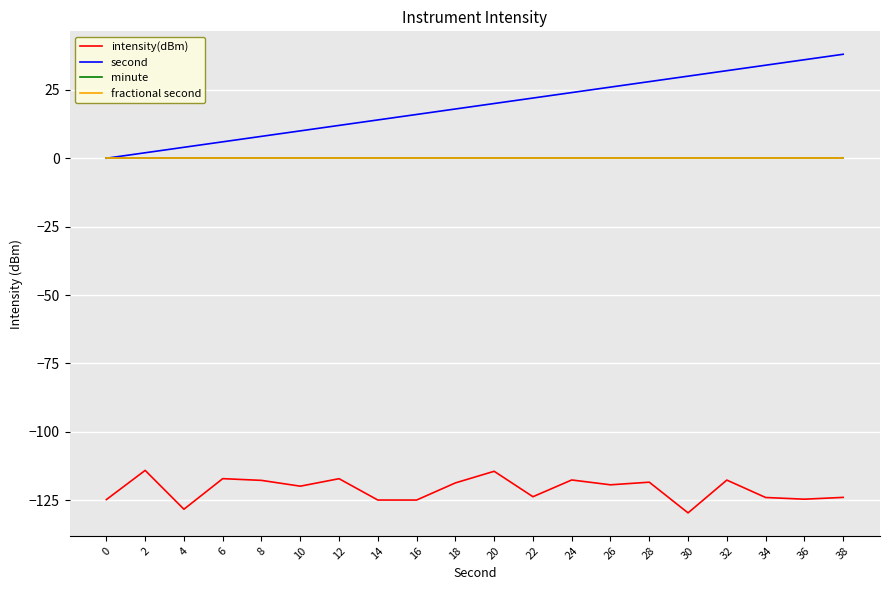

What is the total value across all series at 36?

-88.6